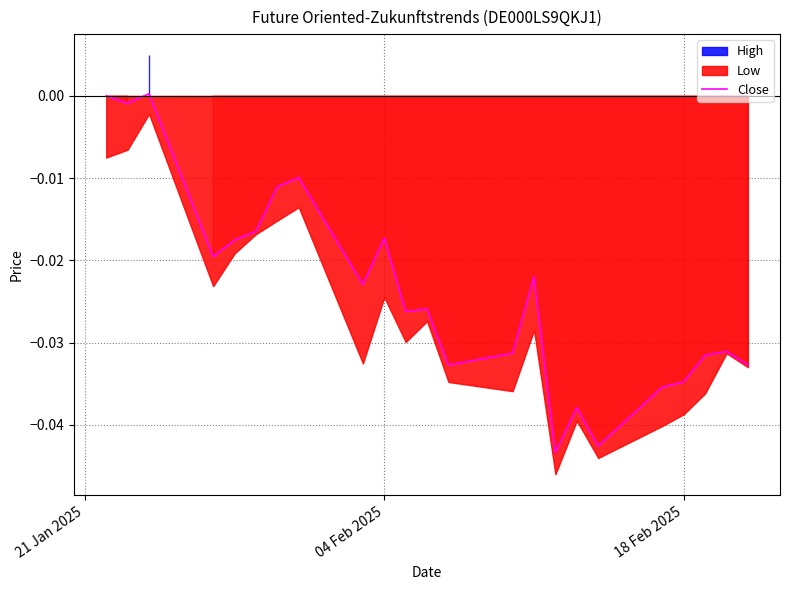

Count the number of categories in the chart.

23